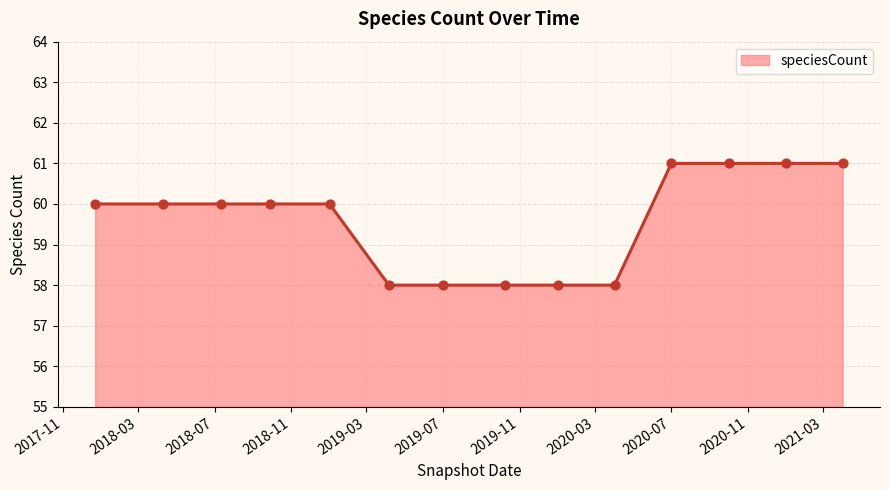

What is the difference between the maximum and minimum values?

3